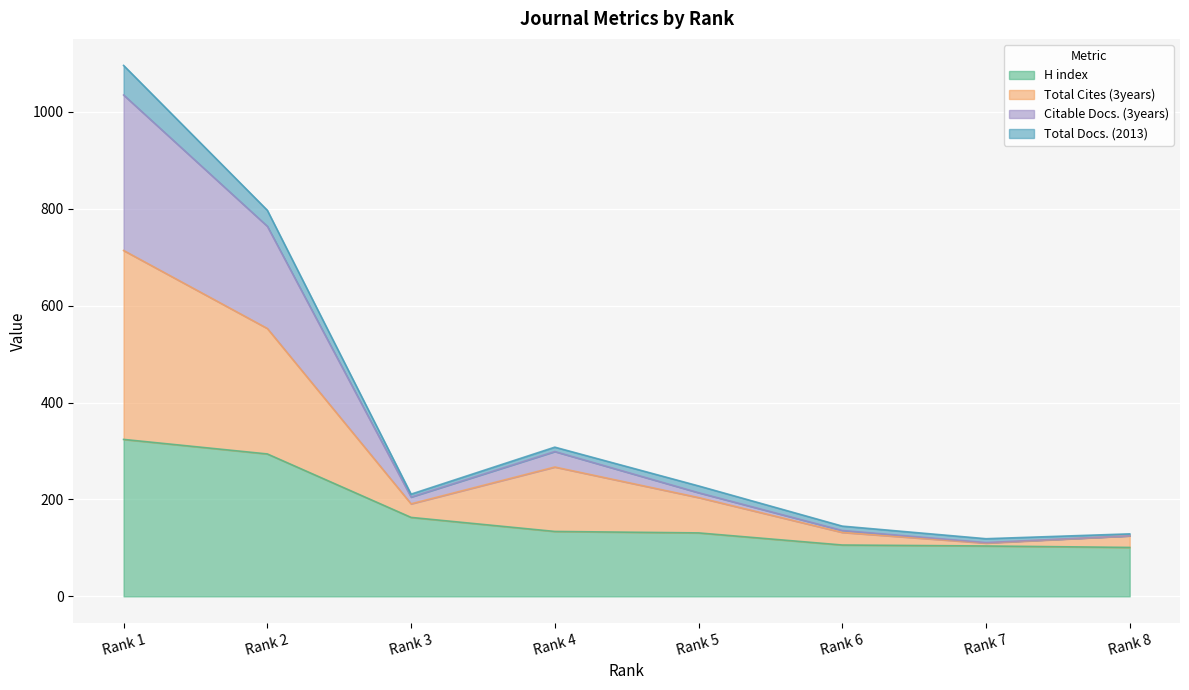

Which category has the lowest value in the Total Cites (3years) series?

Rank 7